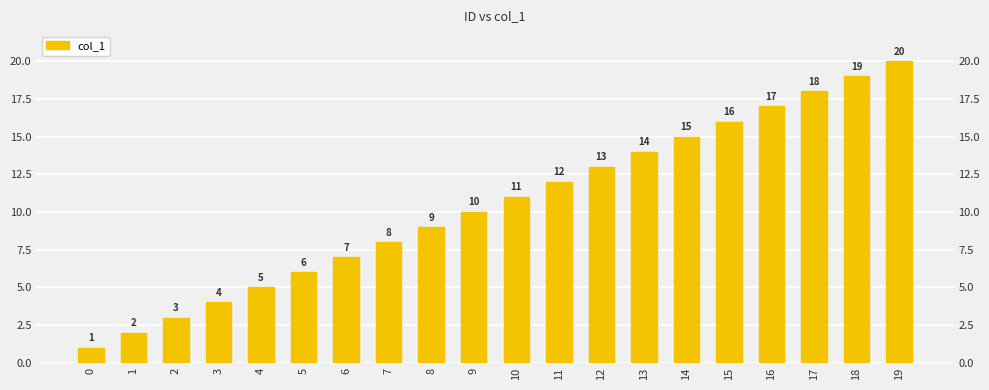

Reading left to right, extract all data points from this chart.

0=1	1=2	2=3	3=4	4=5	5=6	6=7	7=8	8=9	9=10	10=11	11=12	12=13	13=14	14=15	15=16	16=17	17=18	18=19	19=20